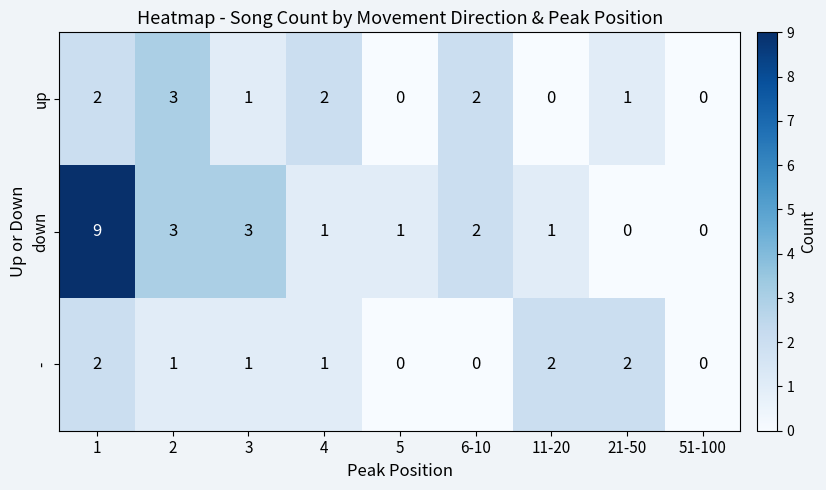

Reading right to left, extract all data points from this chart.

up: 0	1	0	2	0	2	1	3	2
down: 0	0	1	2	1	1	3	3	9
-: 0	2	2	0	0	1	1	1	2